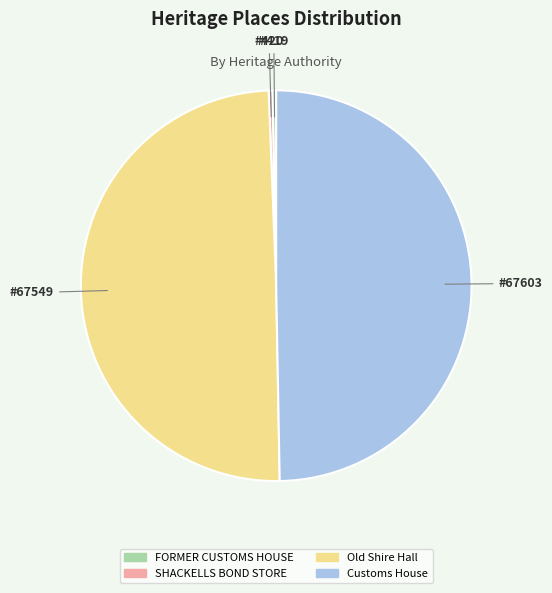

What is the ratio of the value at Old Shire Hall to the value at SHACKELLS BOND STORE?

160.8